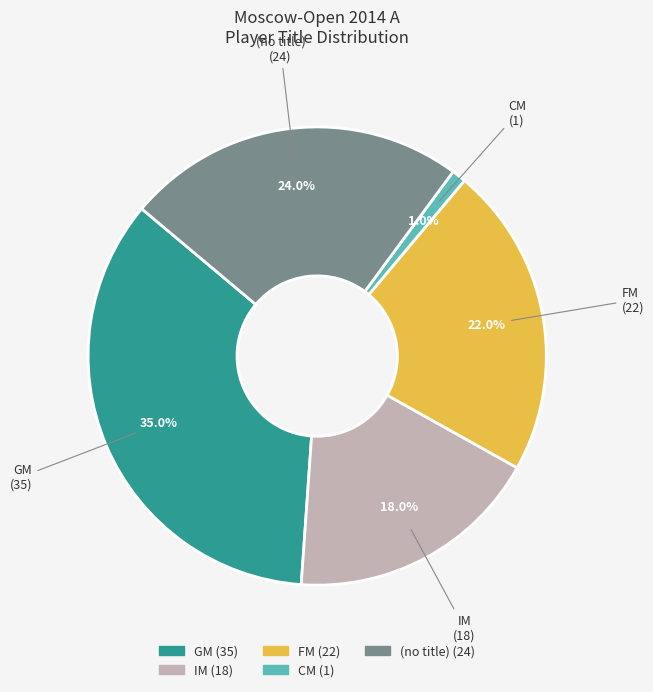

Is there any slice that represents more than half of the pie?

No